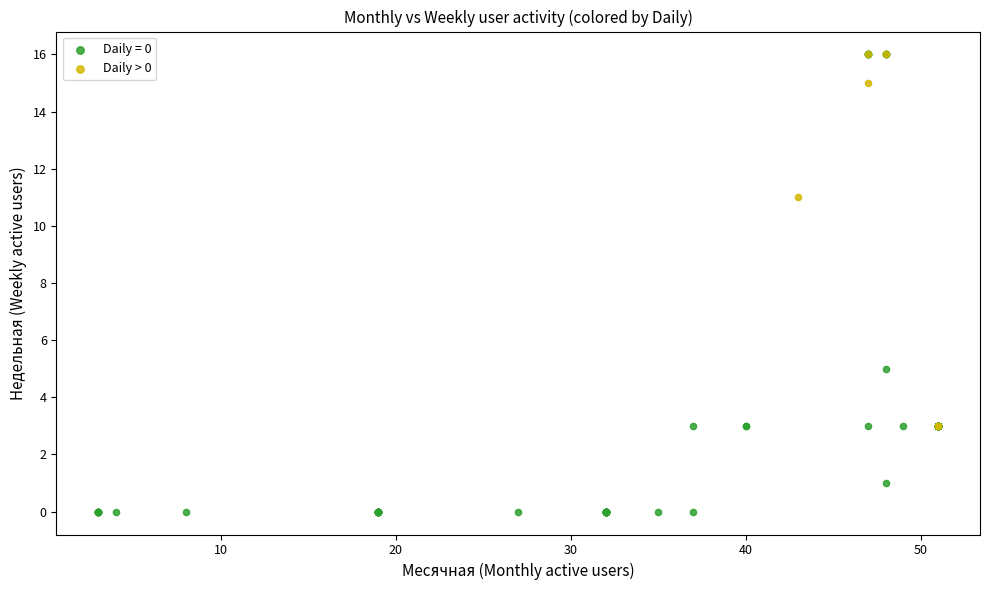

Which series has the widest spread of Y values?

Daily = 0